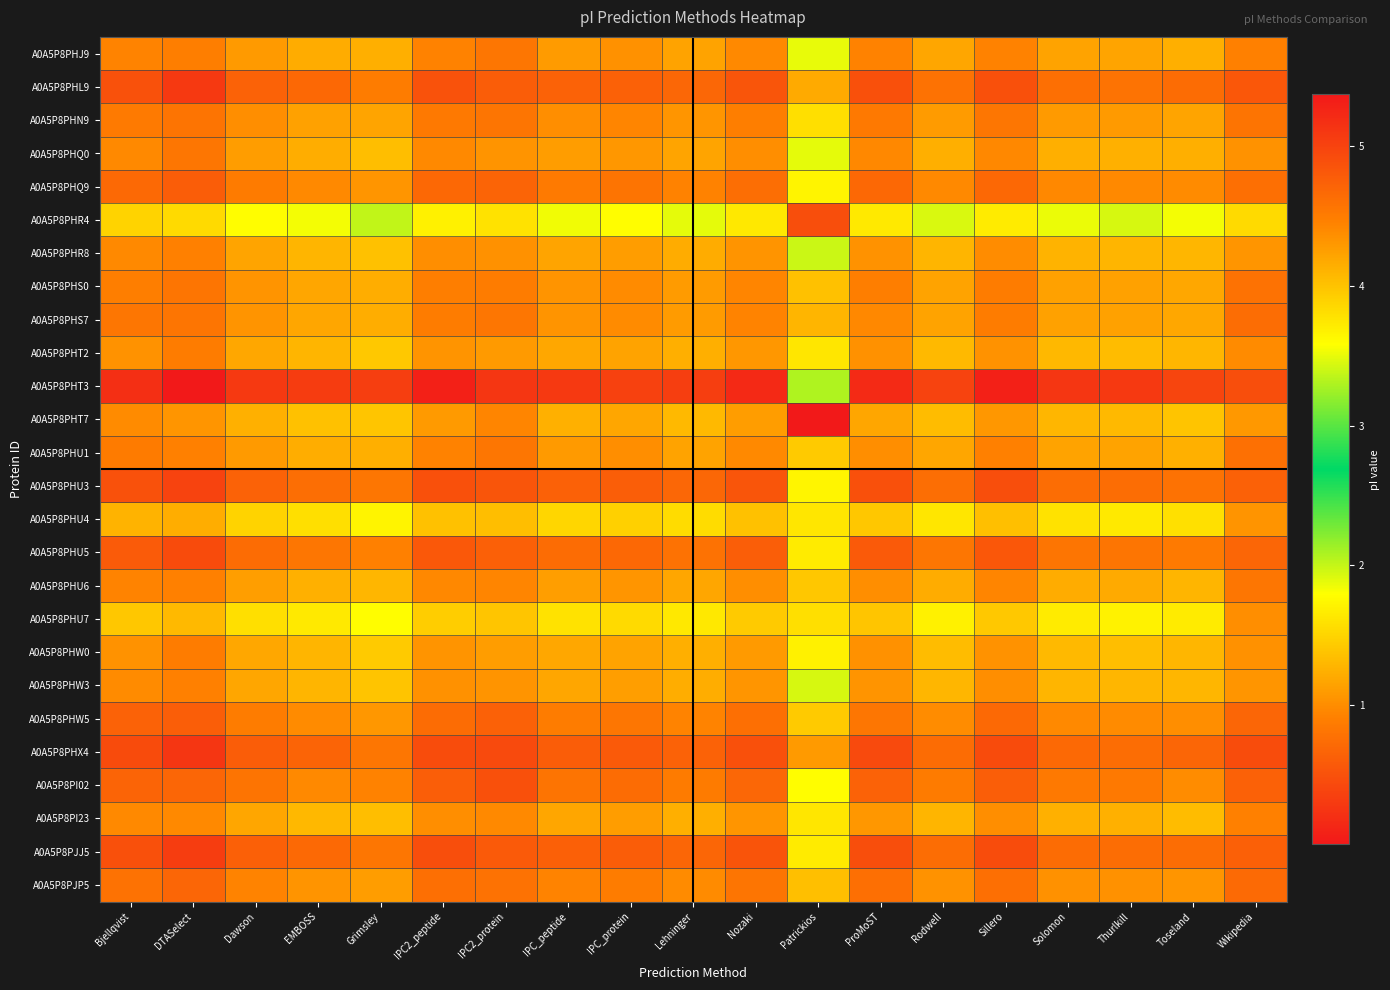

At IPC2_peptide, list the series in order from largest to smallest.

A0A5P8PHT3, A0A5P8PHX4, A0A5P8PJJ5, A0A5P8PHU3, A0A5P8PHL9, A0A5P8PHU5, A0A5P8PI02, A0A5P8PHQ9, A0A5P8PHW5, A0A5P8PJP5, A0A5P8PHN9, A0A5P8PHS7, A0A5P8PHS0, A0A5P8PHJ9, A0A5P8PHU1, A0A5P8PHU6, A0A5P8PHQ0, A0A5P8PHR8, A0A5P8PI23, A0A5P8PHW3, A0A5P8PHT2, A0A5P8PHW0, A0A5P8PHT7, A0A5P8PHU4, A0A5P8PHU7, A0A5P8PHR4